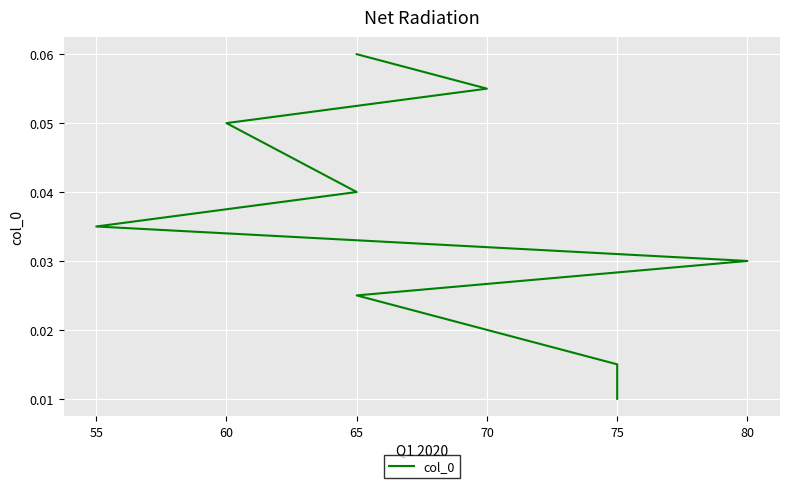

True or false: the data has more than 0 interior local peaks.

False